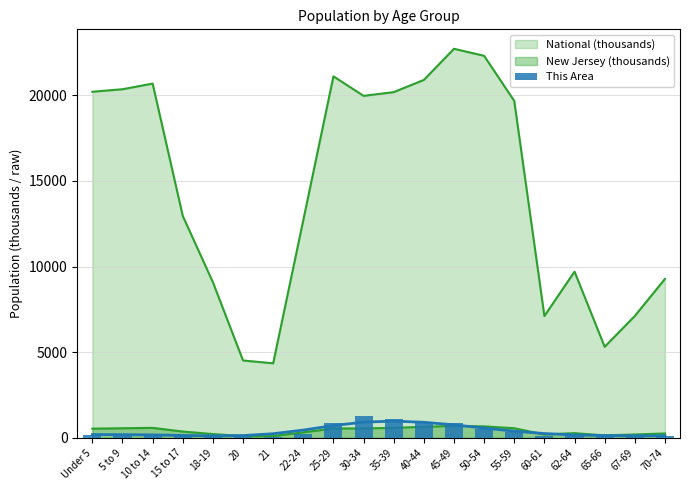

Where is the data nearest to the value 656?

50-54